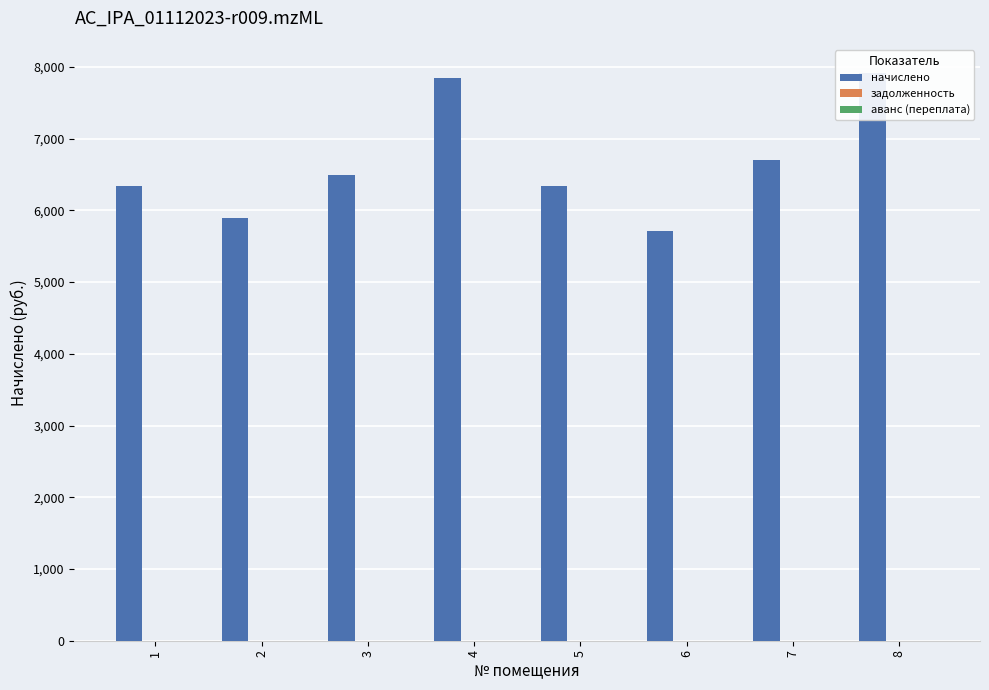

What is the highest value of the начислено series?

7911.5